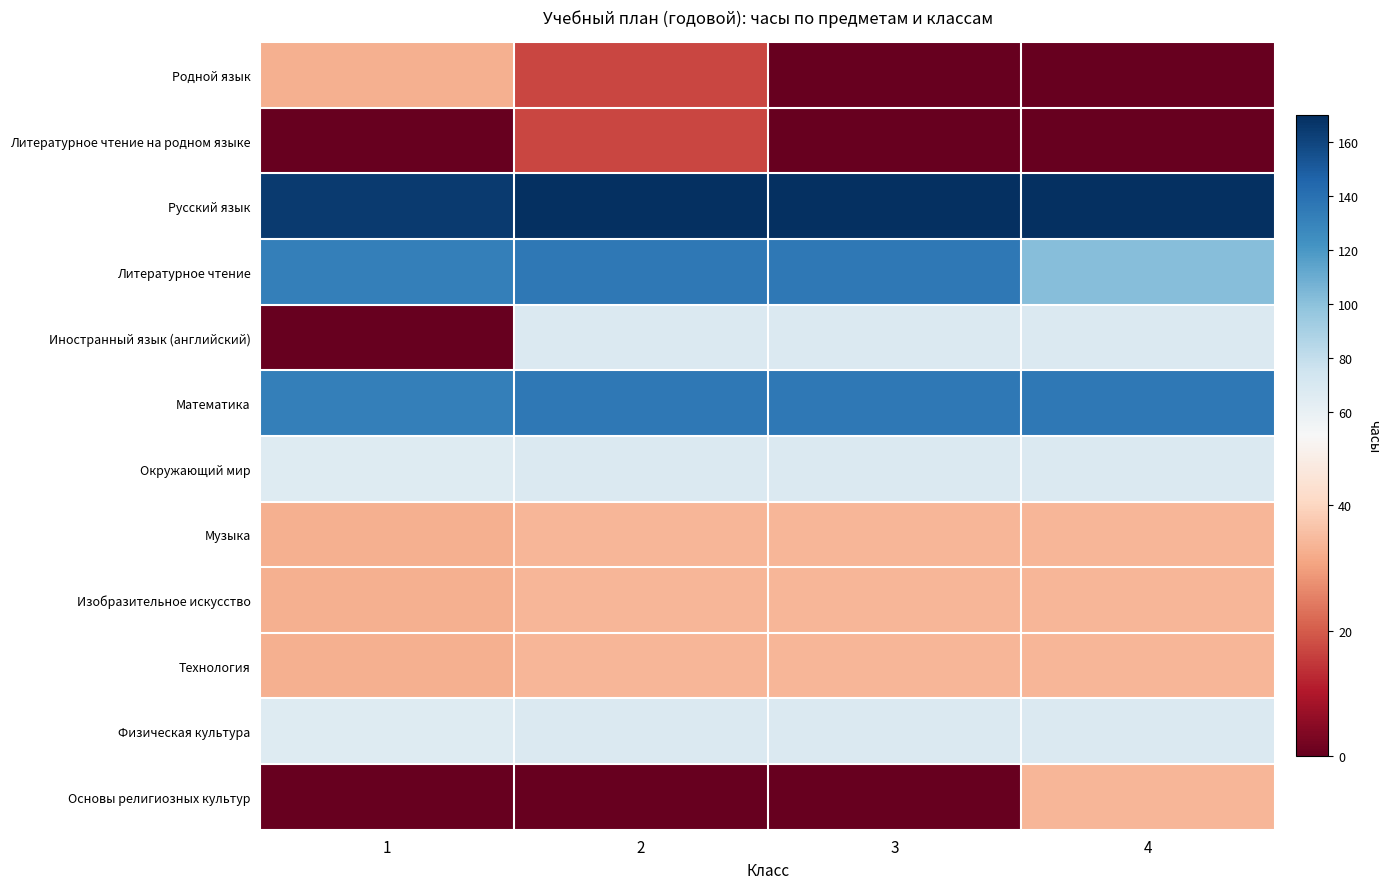

Reading right to left, transcribe all the data shown in this chart.

Родной язык: 4=0	3=0	2=17	1=33
Литературное чтение на родном языке: 4=0	3=0	2=17	1=0
Русский язык: 4=170	3=170	2=170	1=165
Литературное чтение: 4=102	3=136	2=136	1=132
Иностранный язык (английский): 4=68	3=68	2=68	1=0
Математика: 4=136	3=136	2=136	1=132
Окружающий мир: 4=68	3=68	2=68	1=66
Музыка: 4=34	3=34	2=34	1=33
Изобразительное искусство: 4=34	3=34	2=34	1=33
Технология: 4=34	3=34	2=34	1=33
Физическая культура: 4=68	3=68	2=68	1=66
Основы религиозных культур: 4=34	3=0	2=0	1=0